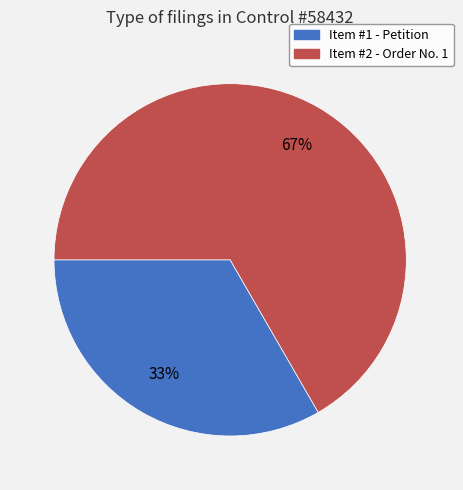

Combined, do Item #1 and Item #2 account for over 50%?

Yes